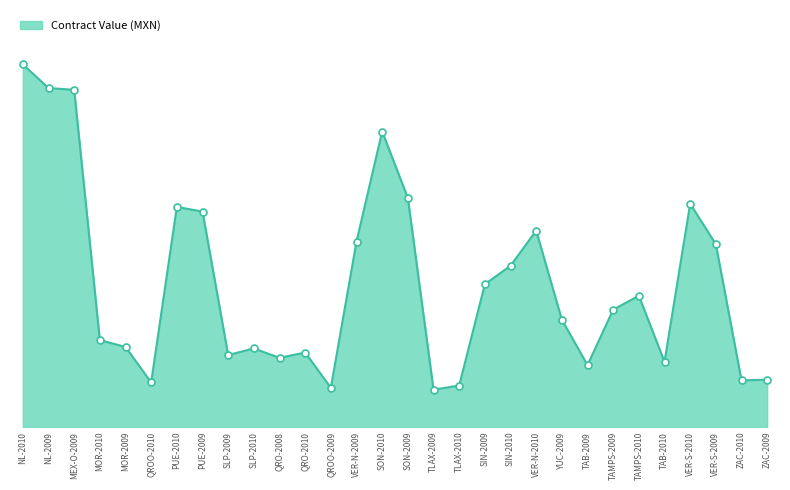

What is the ratio of the value at MOR-2010 to the value at VER-S-2009?

0.5